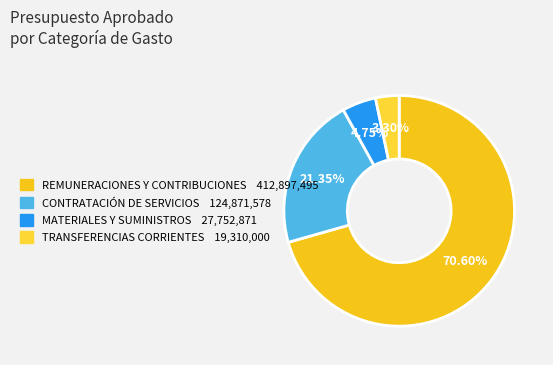

Rank the categories by value from lowest to highest.

TRANSFERENCIAS CORRIENTES, MATERIALES Y SUMINISTROS, CONTRATACIÓN DE SERVICIOS, REMUNERACIONES Y CONTRIBUCIONES